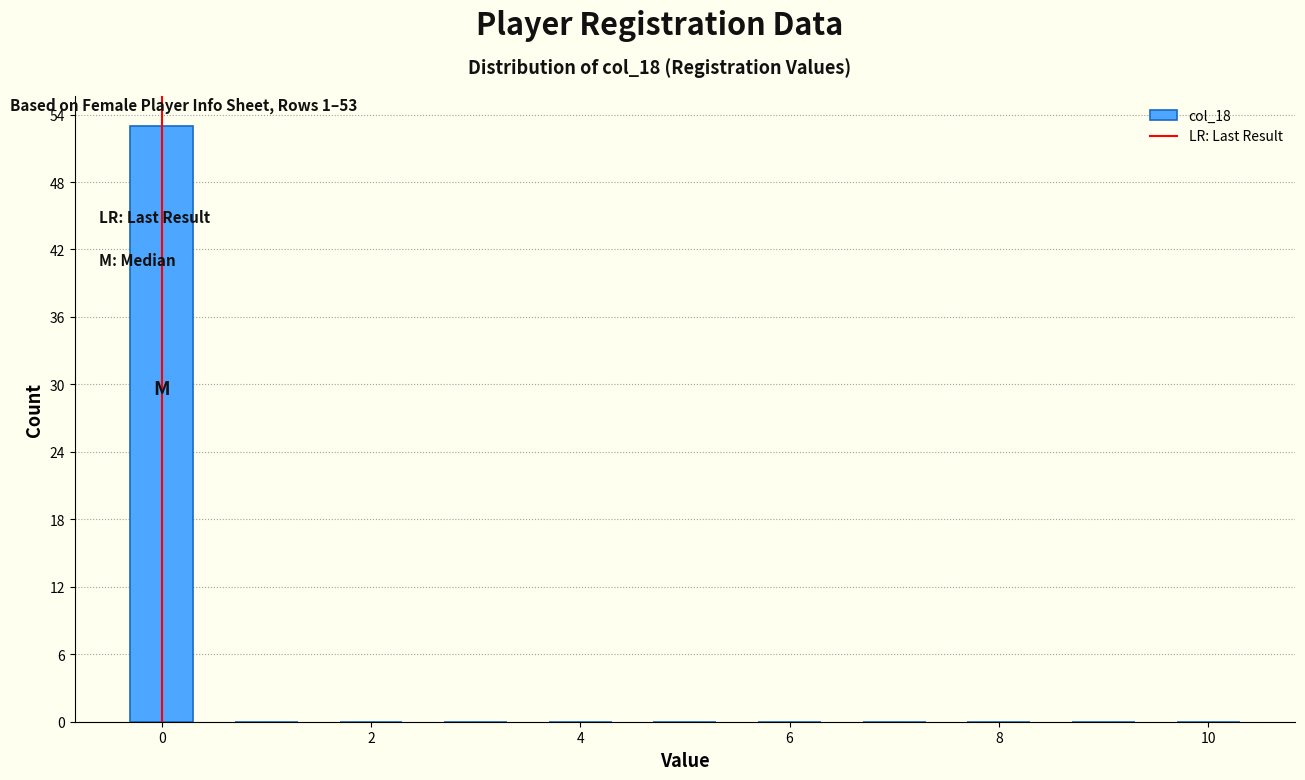

Over which range of the x-axis is the bar tallest?

-0.5 to 0.5